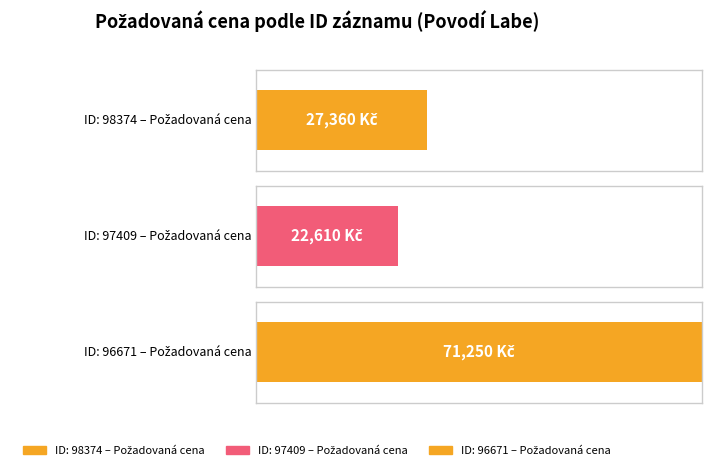

What is the value of the 1st bar from the left?

27360